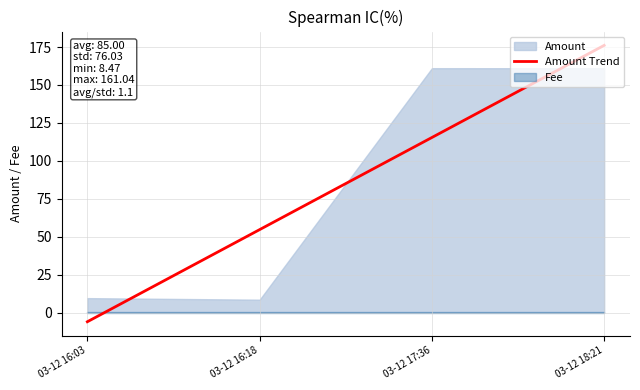

Between 03-12 17:36 and 03-12 16:03, which is larger?

03-12 17:36